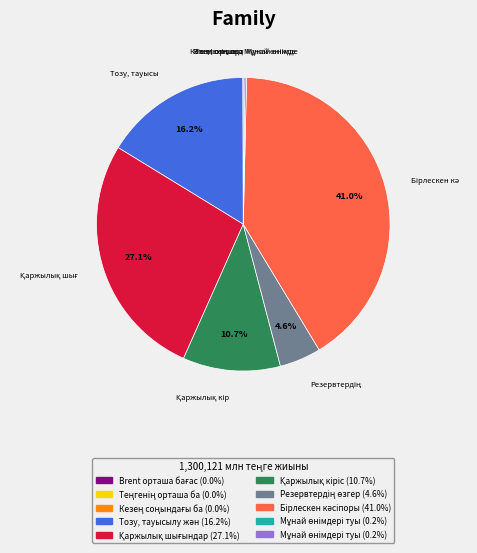

To the nearest percent, what is the average slice percentage?

10%